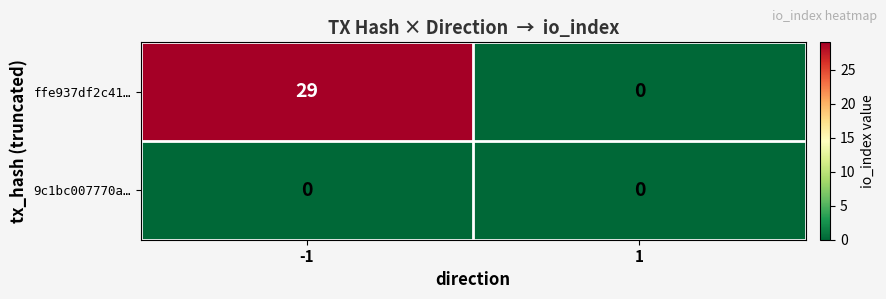

Which series has the widest spread of values?

ffe937df2c41…